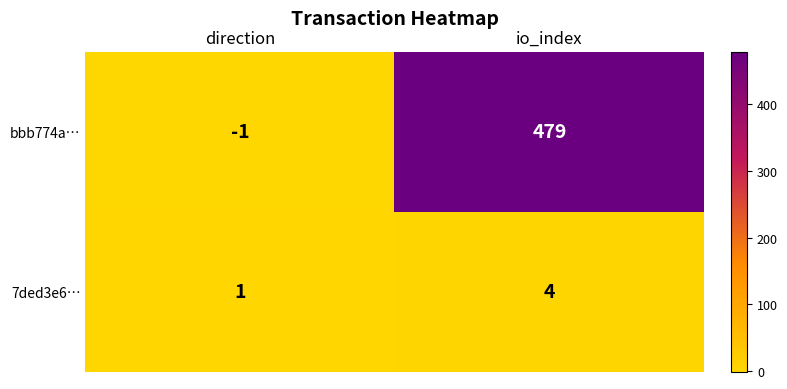

The 7ded3e6… series shows 4 at io_index. True or false?

True